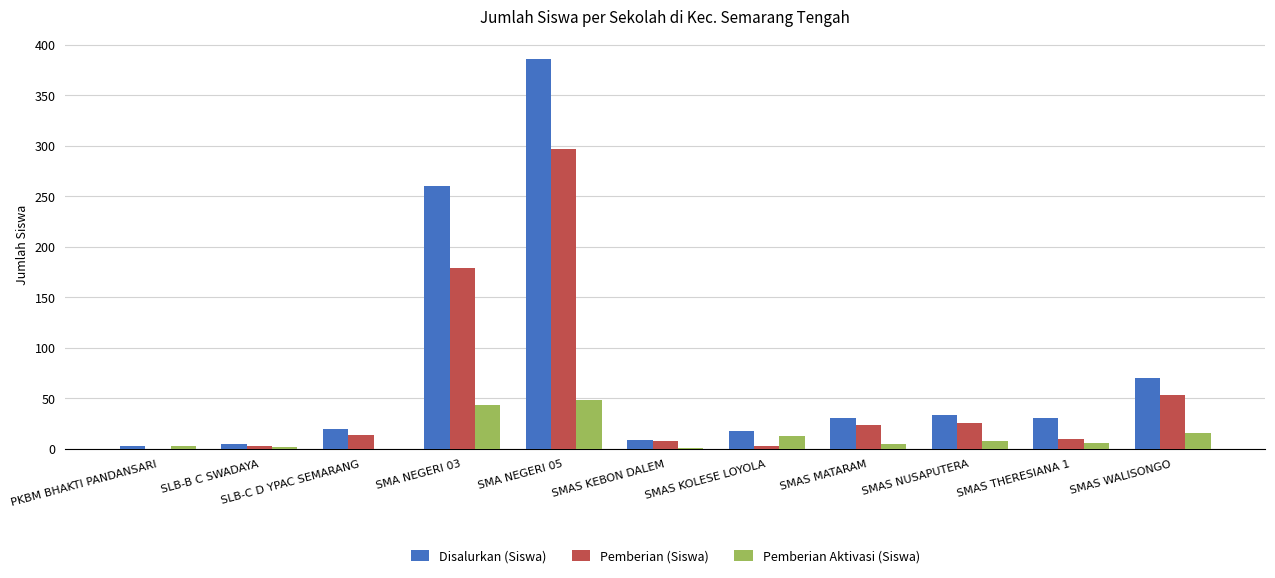

What is the sum of all Disalurkan (Siswa) values?

862